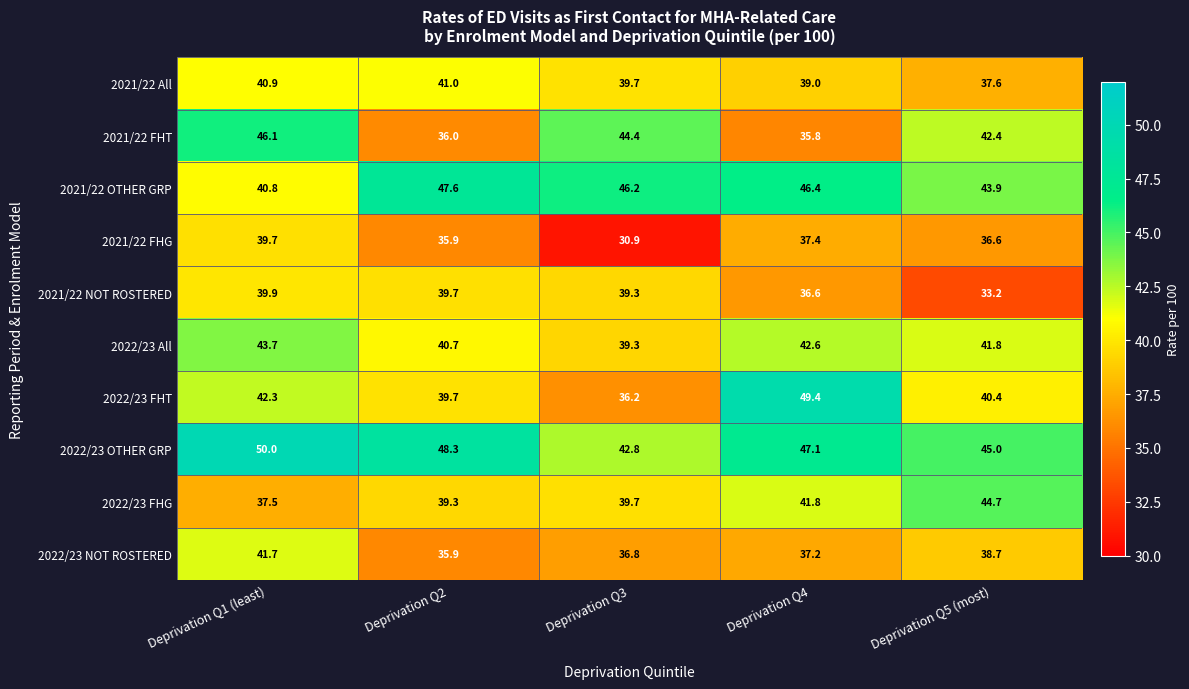

What is the difference between the highest and lowest values at Deprivation Q5 (most)?

11.8